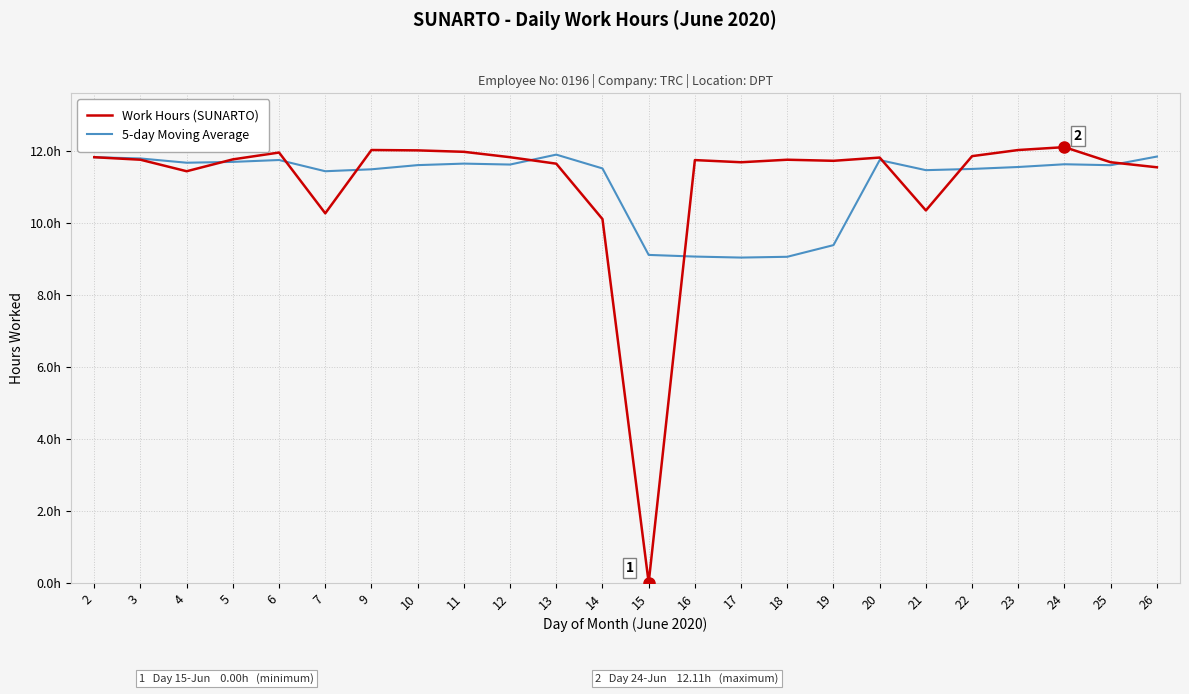

Between 9 and 12, which series saw the biggest shift?

Work Hours (SUNARTO)